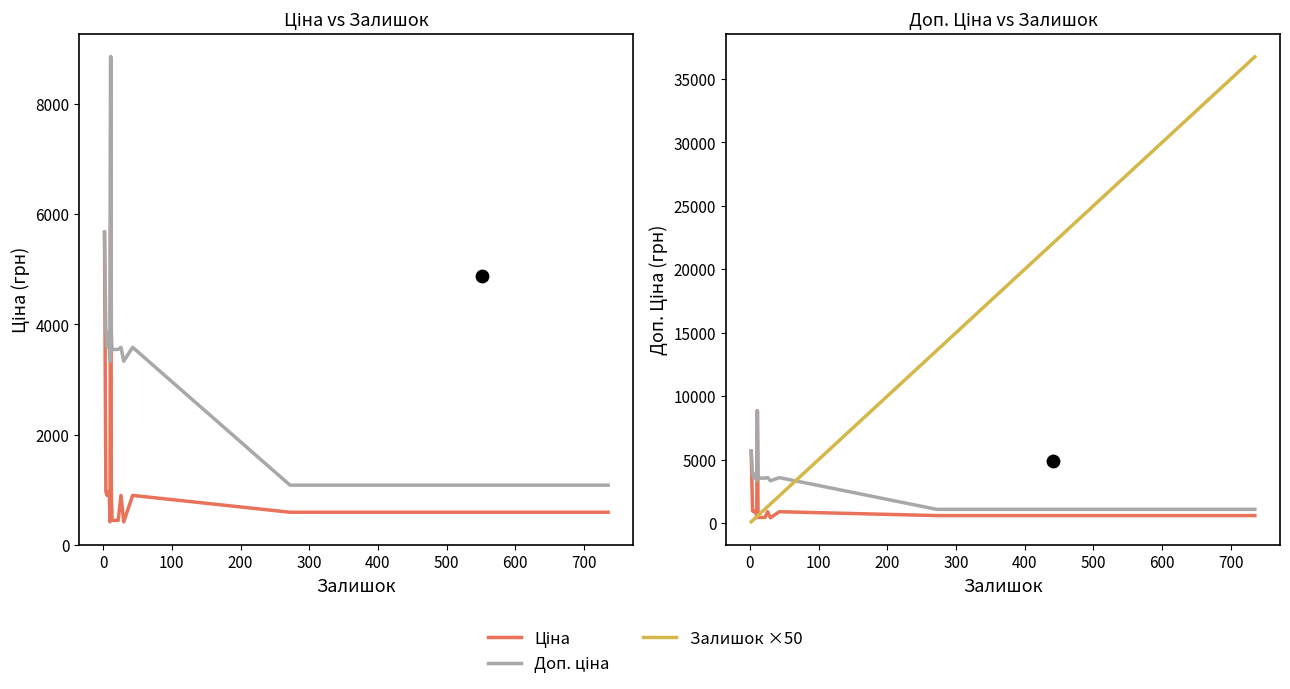

Which series has the largest Y range (max minus min)?

Залишок ×50